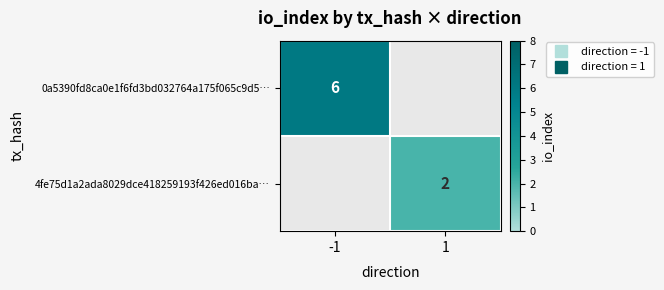

Which category has the lowest value in the 0a5390fd8ca0e1f6fd3bd032764a175f065c9d5… series?

-1